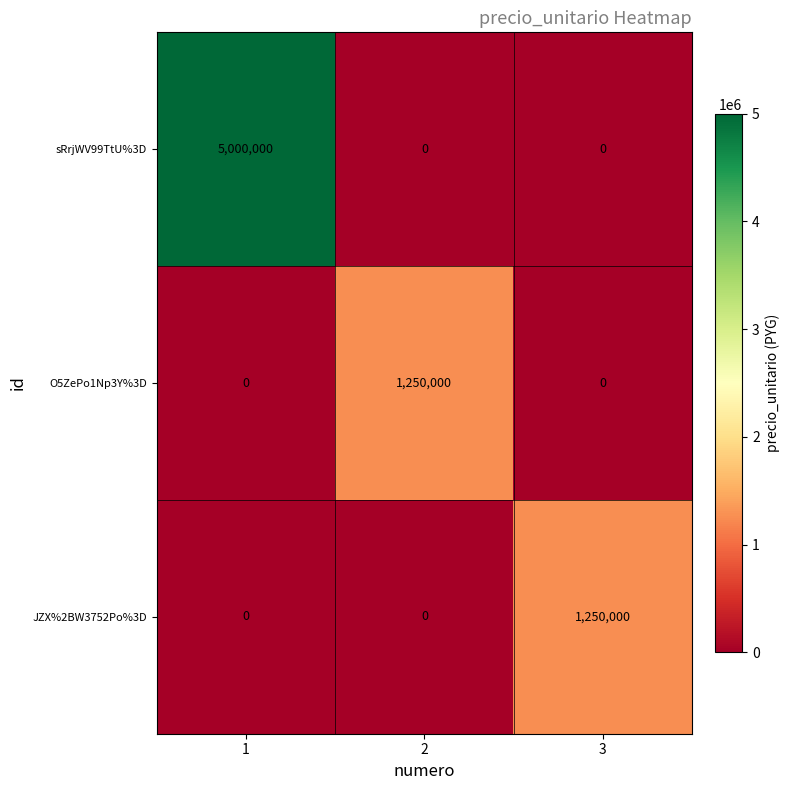

What is the sum of all sRrjWV99TtU%3D values?

5000000